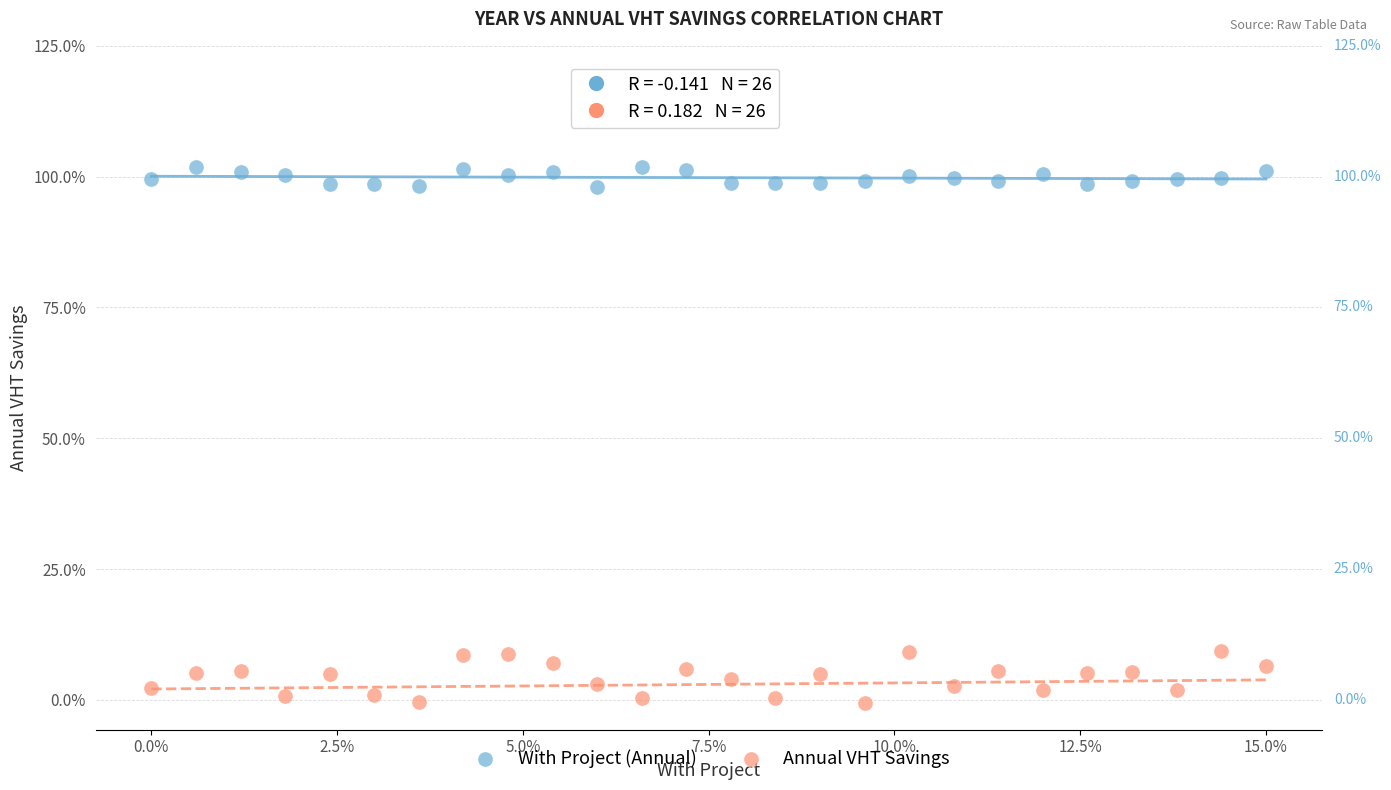

What is the X range (max minus min) for the scatter plot?

15.0